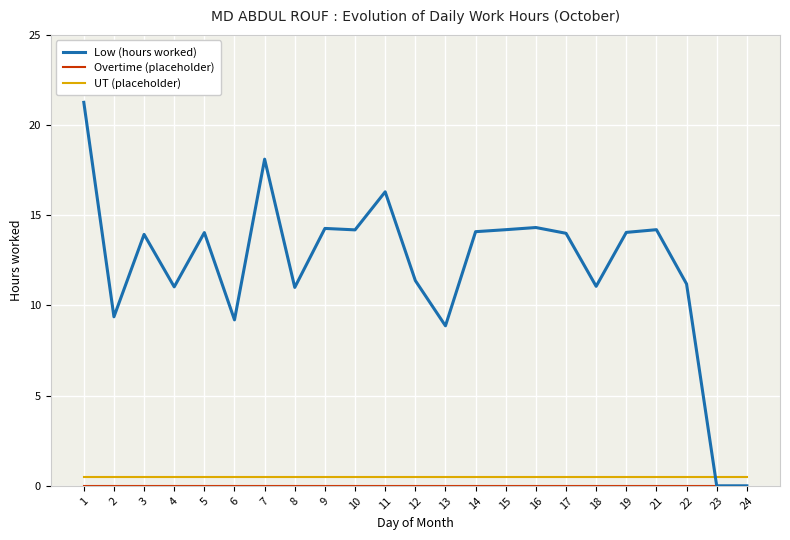

The value of Low (hours worked) at 6 is 9.2. True or false?

True